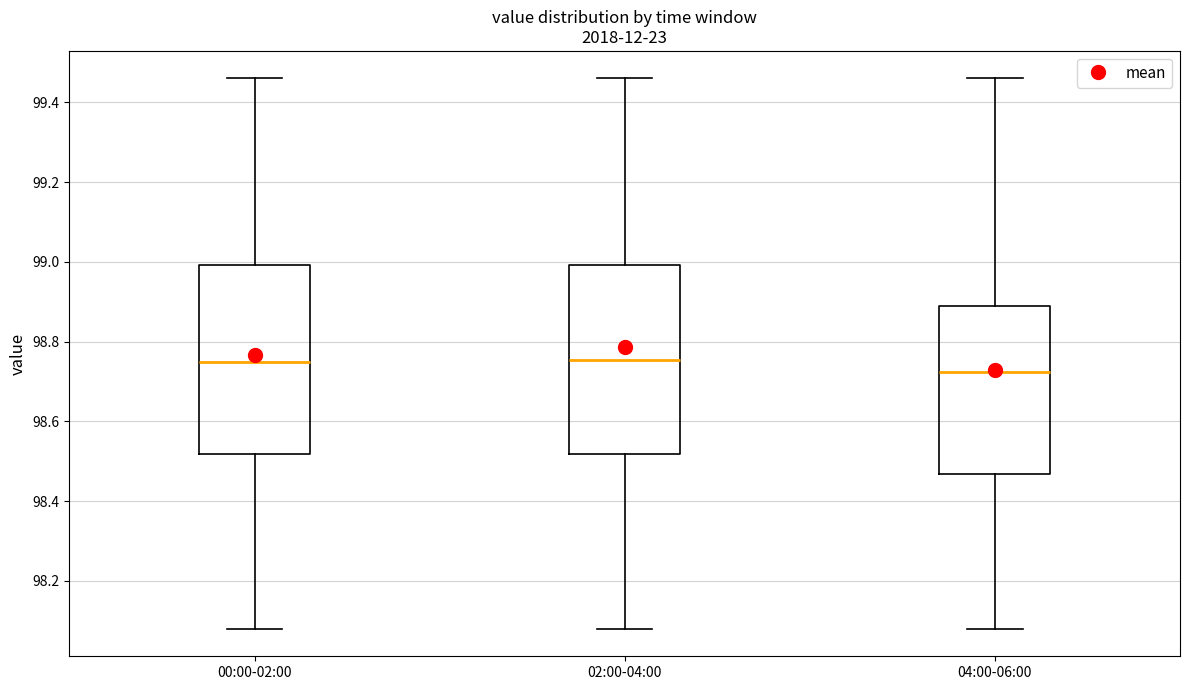

Reading left to right, transcribe this box plot: for each box, give where its median line is, the range the box spans, and where its two whiskers end, as read against the y-axis. The values are not printed on the chart, so give them approximately, as read against the axis.

00:00-02:00: median 98.76, box 98.52 to 99.00, whiskers 98.08 to 99.46
02:00-04:00: median 98.76, box 98.52 to 99.00, whiskers 98.08 to 99.46
04:00-06:00: median 98.72, box 98.46 to 98.90, whiskers 98.08 to 99.46